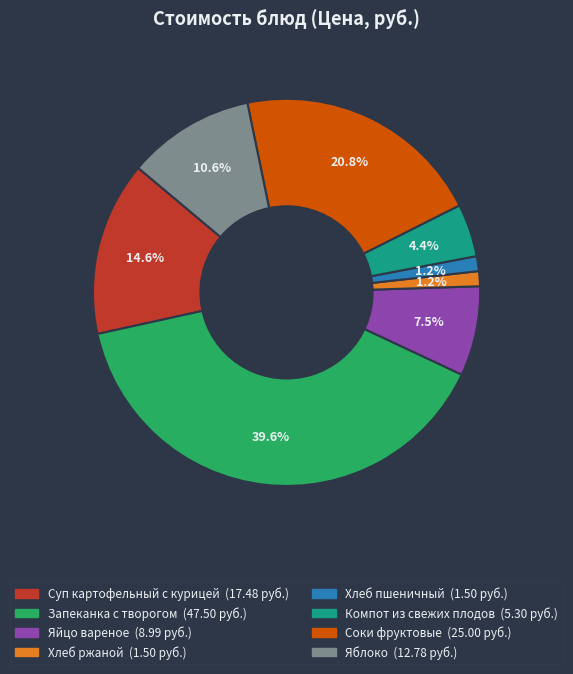

Is there a majority slice in this chart?

No